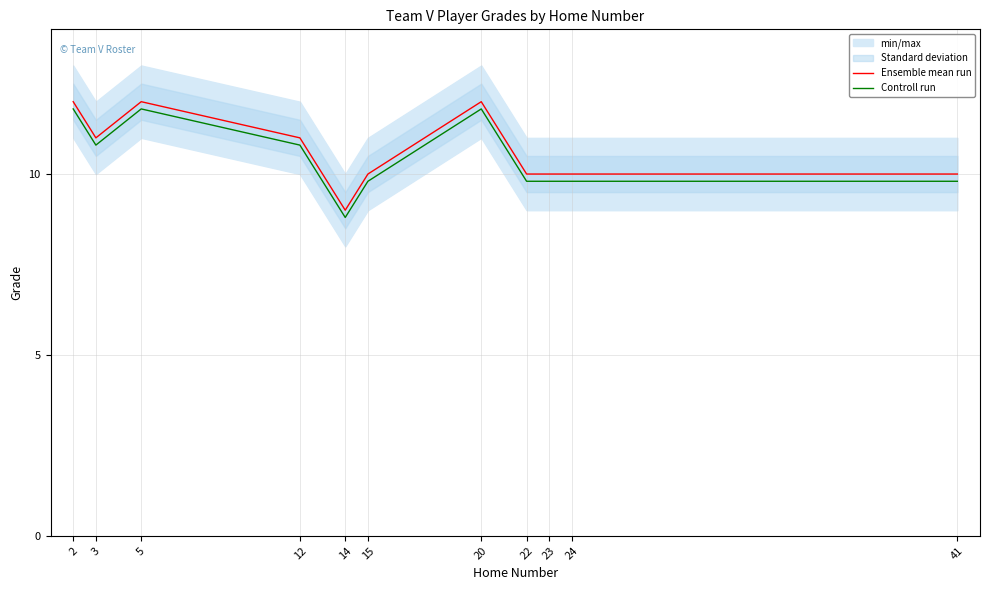

At which label does Controll run reach its minimum?

14